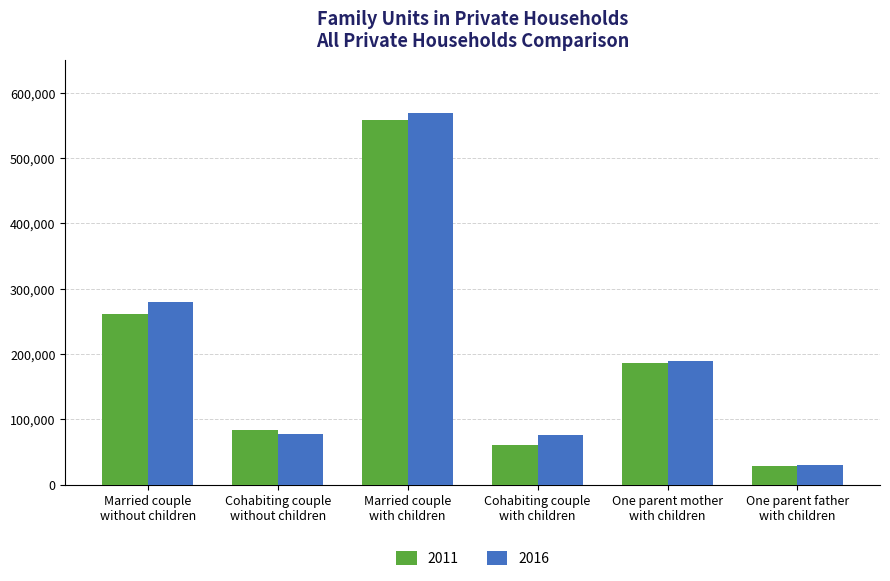

What is the label of the 3rd bar from the right?

Cohabiting couple
with children